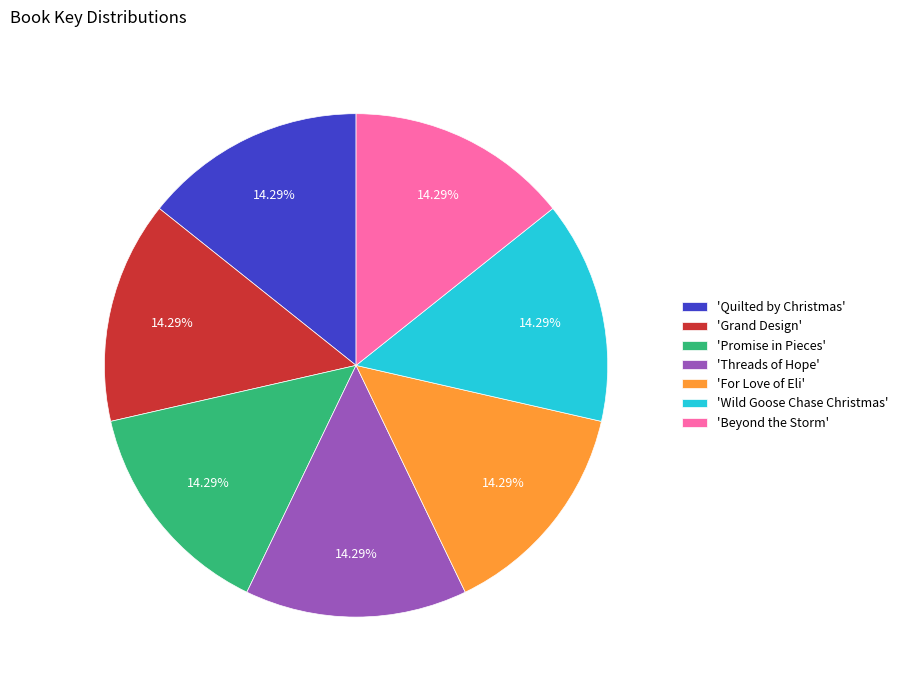

Is there any slice that represents more than half of the pie?

No